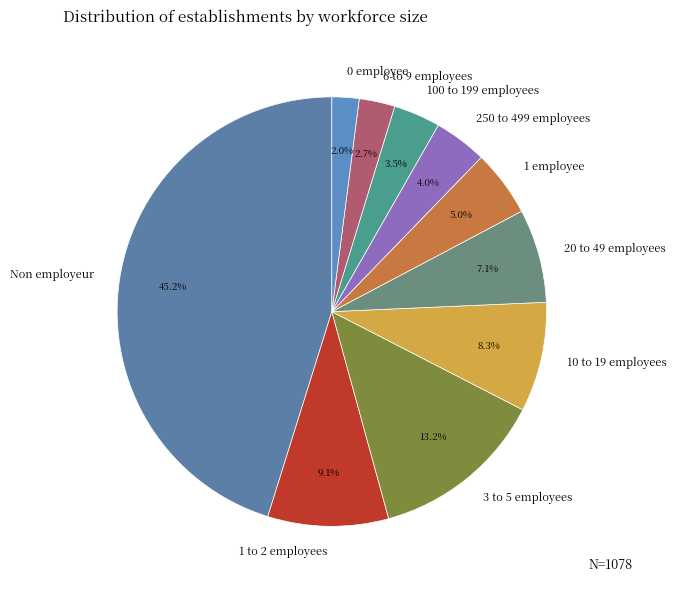

Which has a higher value, 100 to 199 employees or 3 to 5 employees?

3 to 5 employees